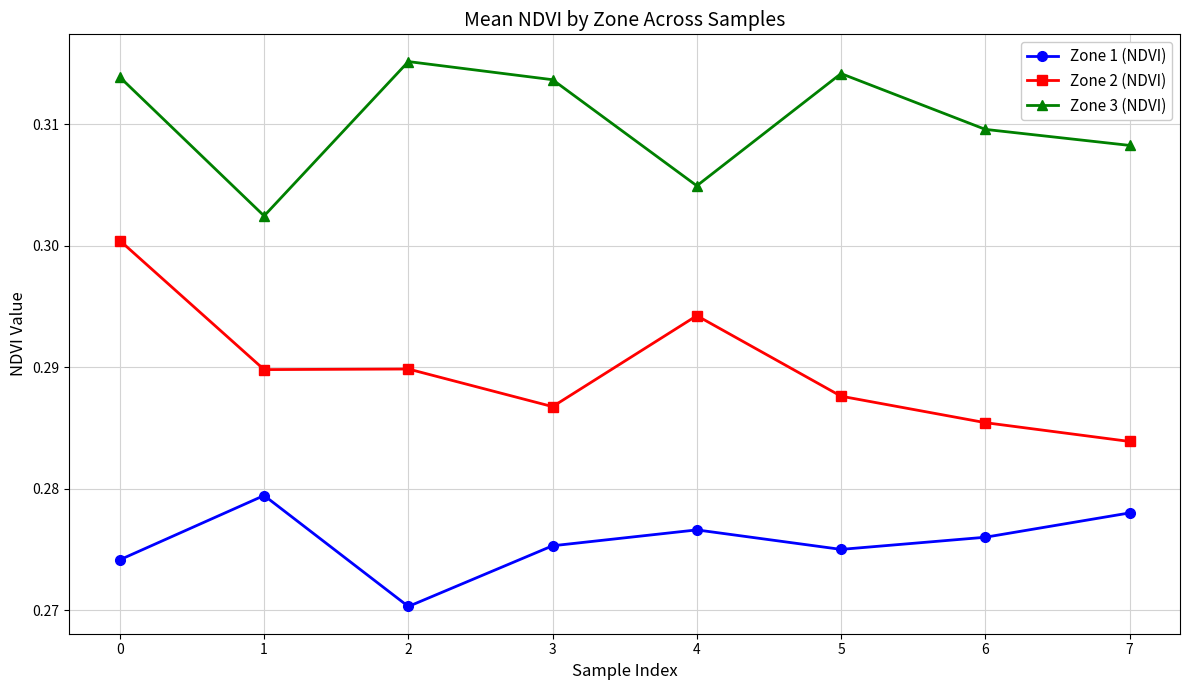

True or false: Zone 1 (NDVI) and Zone 3 (NDVI) cross at least once.

False